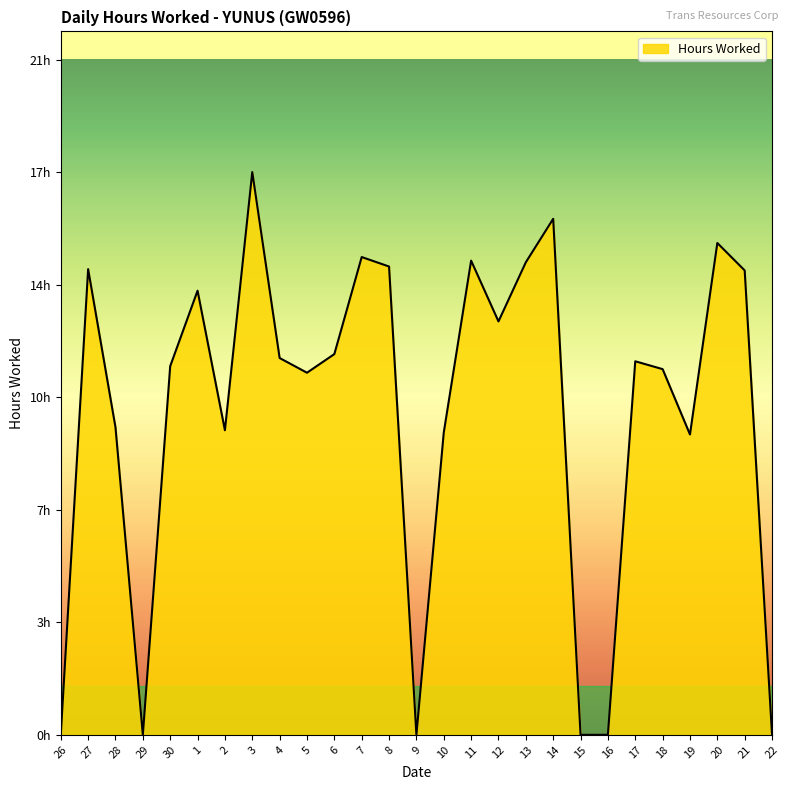

Is this an area chart (filled region under the line)?

Yes